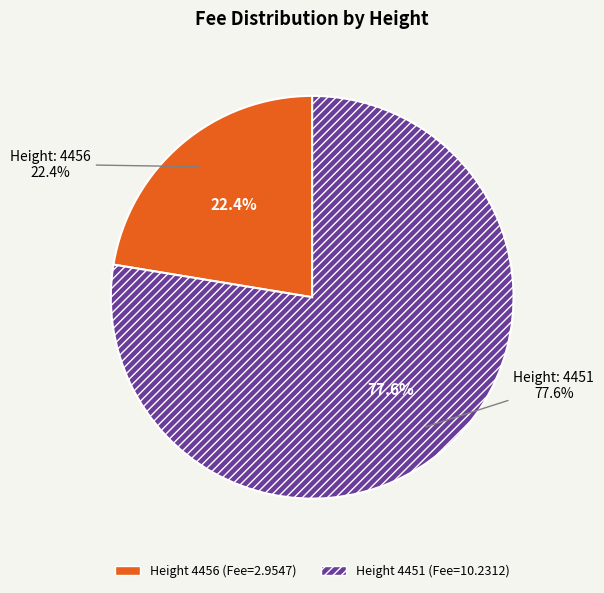

How many slices are in this pie chart?

2